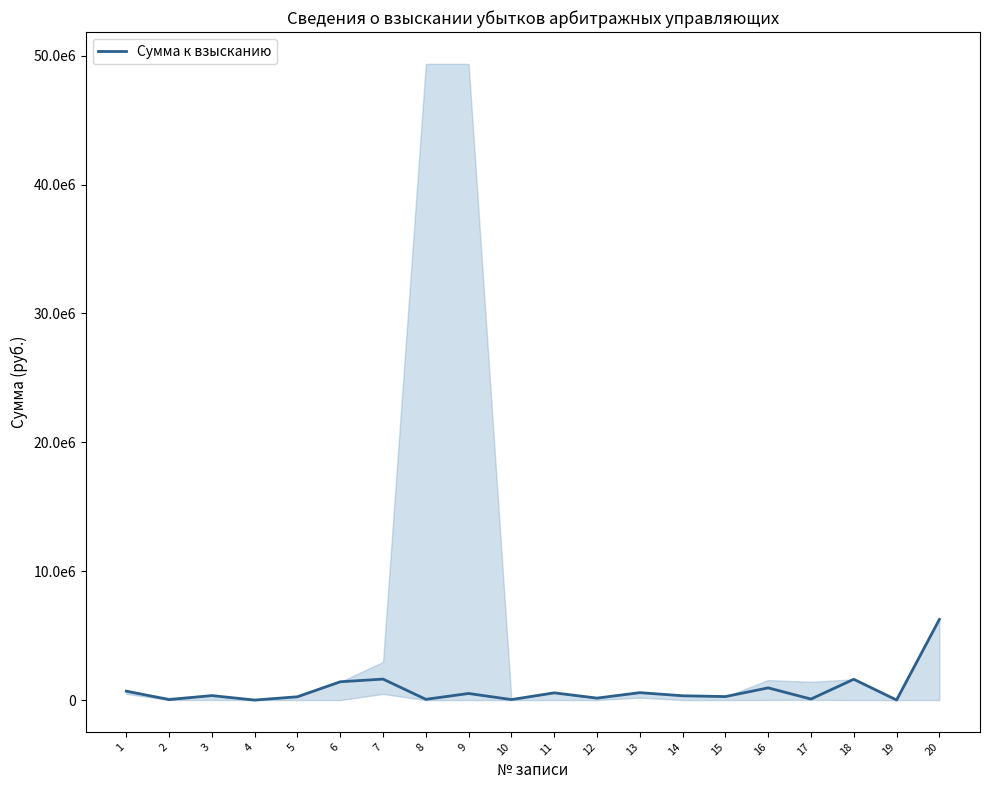

Is this an area chart (filled region under the line)?

No